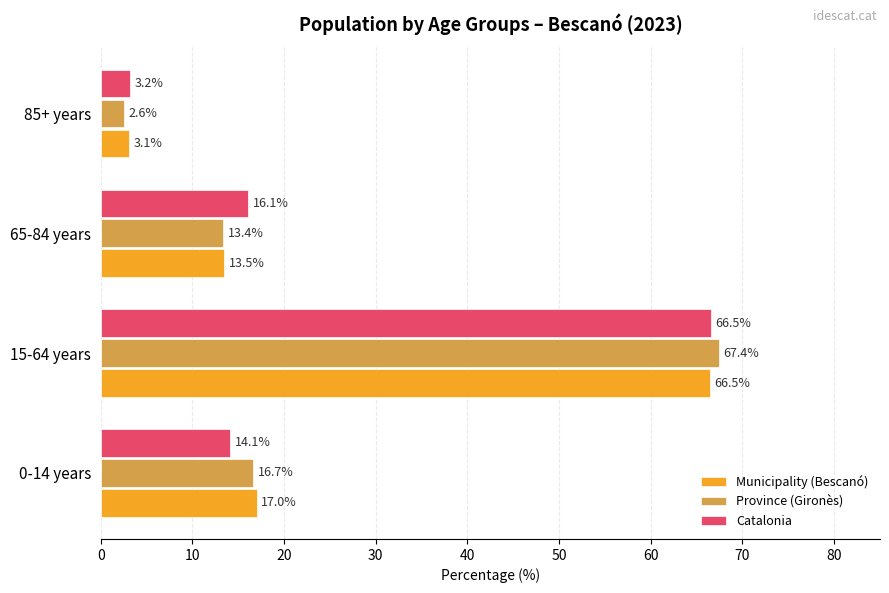

Rank the categories by Province (Gironès) value from lowest to highest.

85+ years, 65-84 years, 0-14 years, 15-64 years